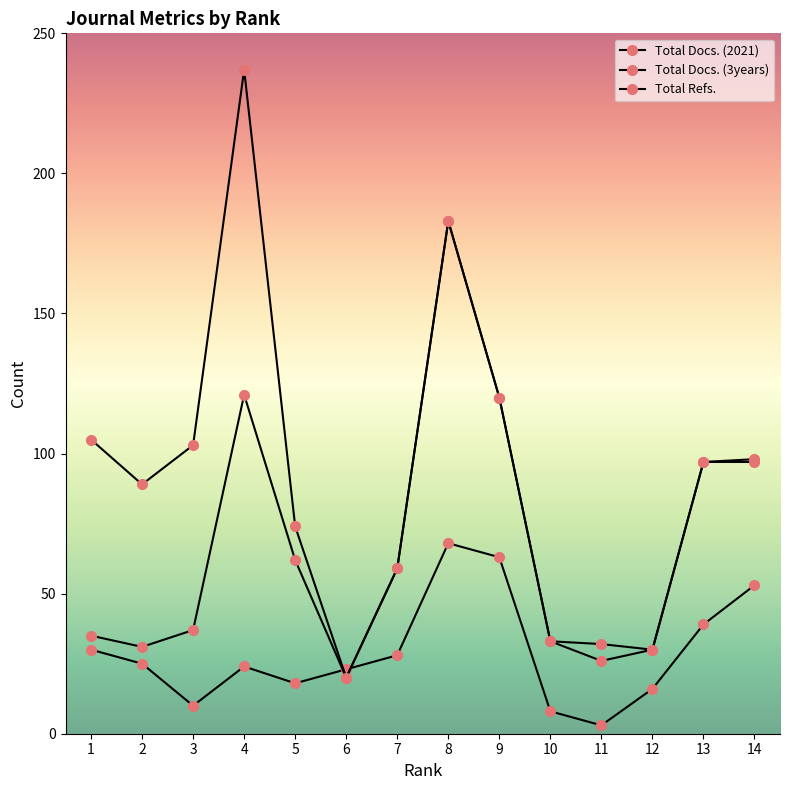

Which series has the largest range (max minus min)?

Total Refs.